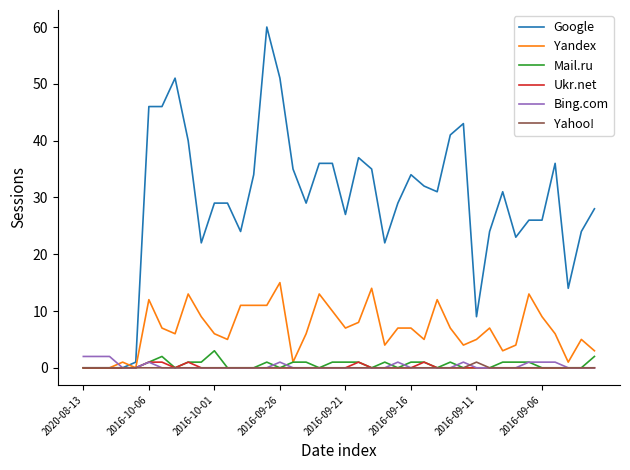

What is the maximum value shown in the chart?

60